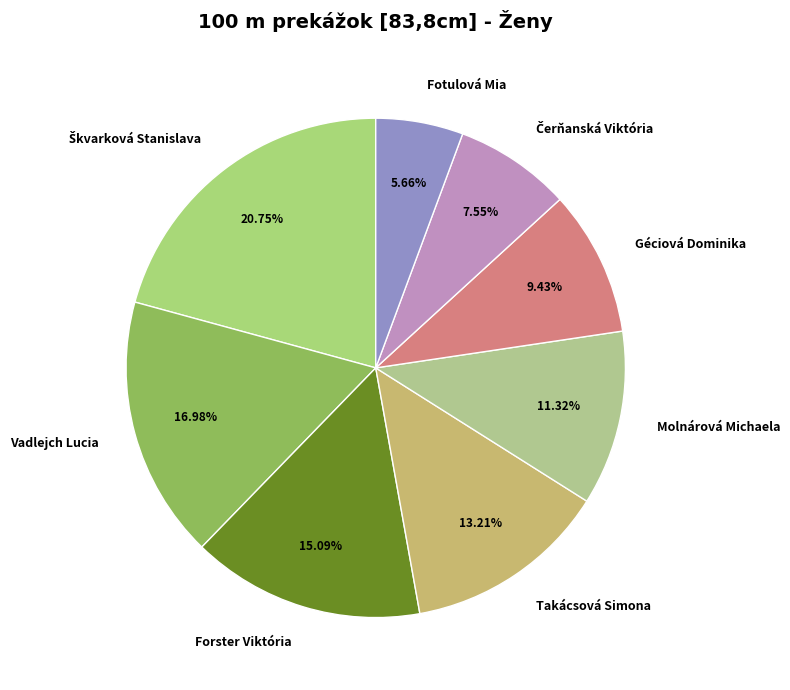

Does any single category account for the majority?

No